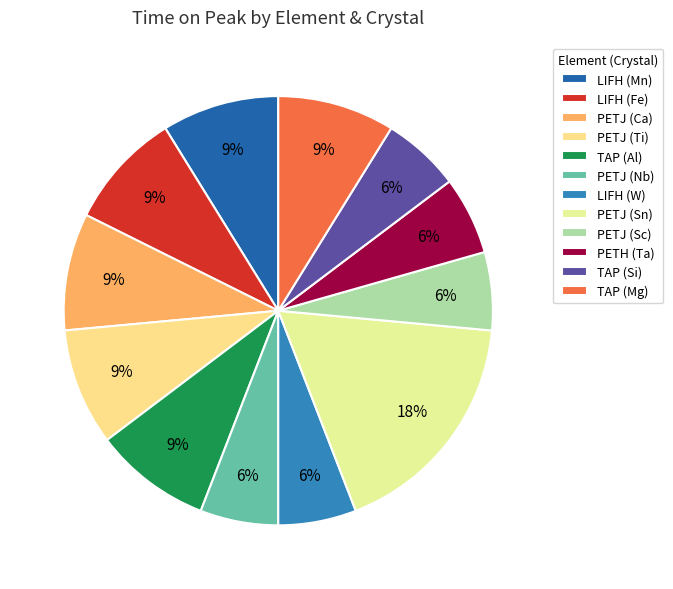

Is LIFH (Fe) the majority of the pie?

No